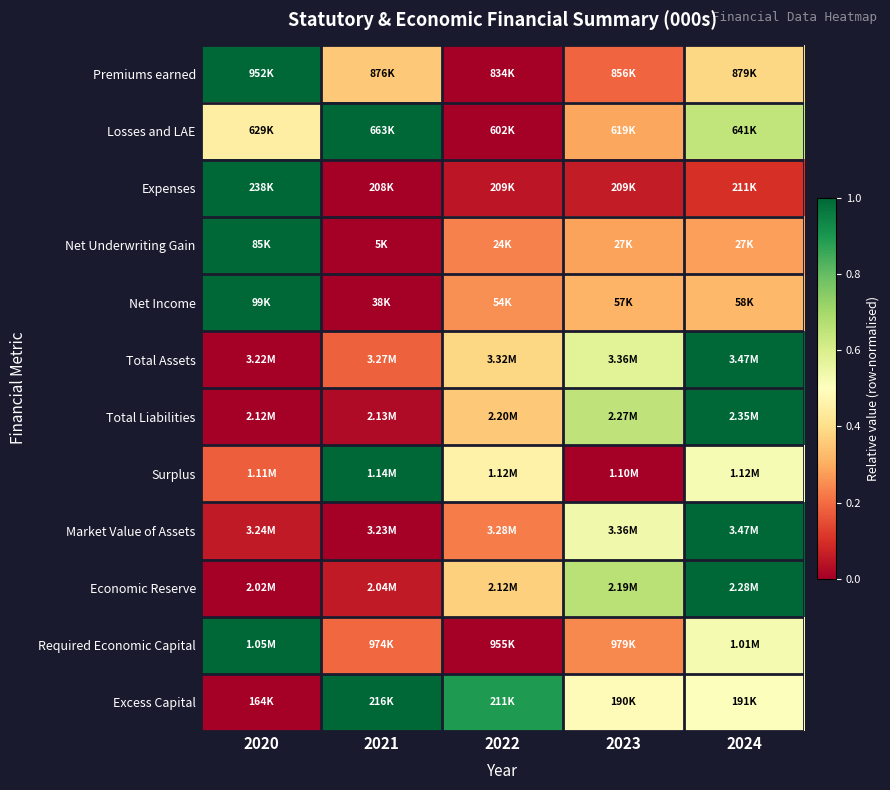

What is the spread (max minus min) of values at 2023?

0.7